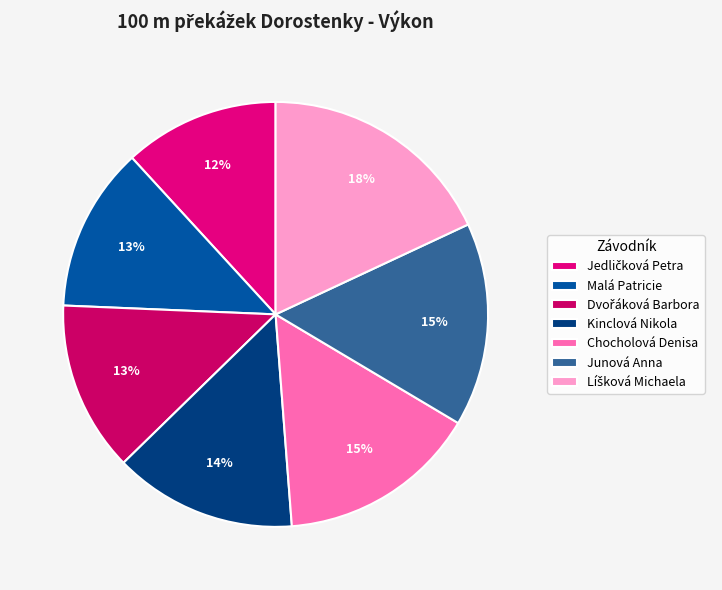

Rank the categories by value from highest to lowest.

Líšková Michaela, Junová Anna, Chocholová Denisa, Kinclová Nikola, Dvořáková Barbora, Malá Patricie, Jedličková Petra